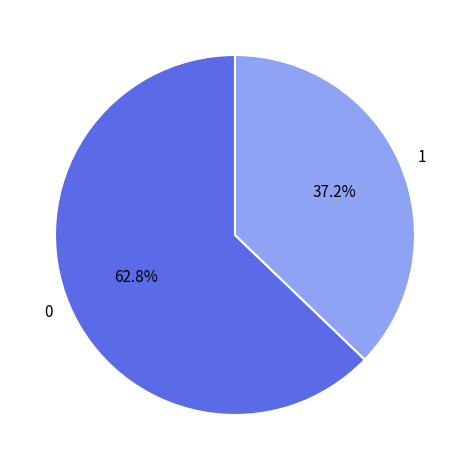

How much of the chart is everything except 0?

37.2%